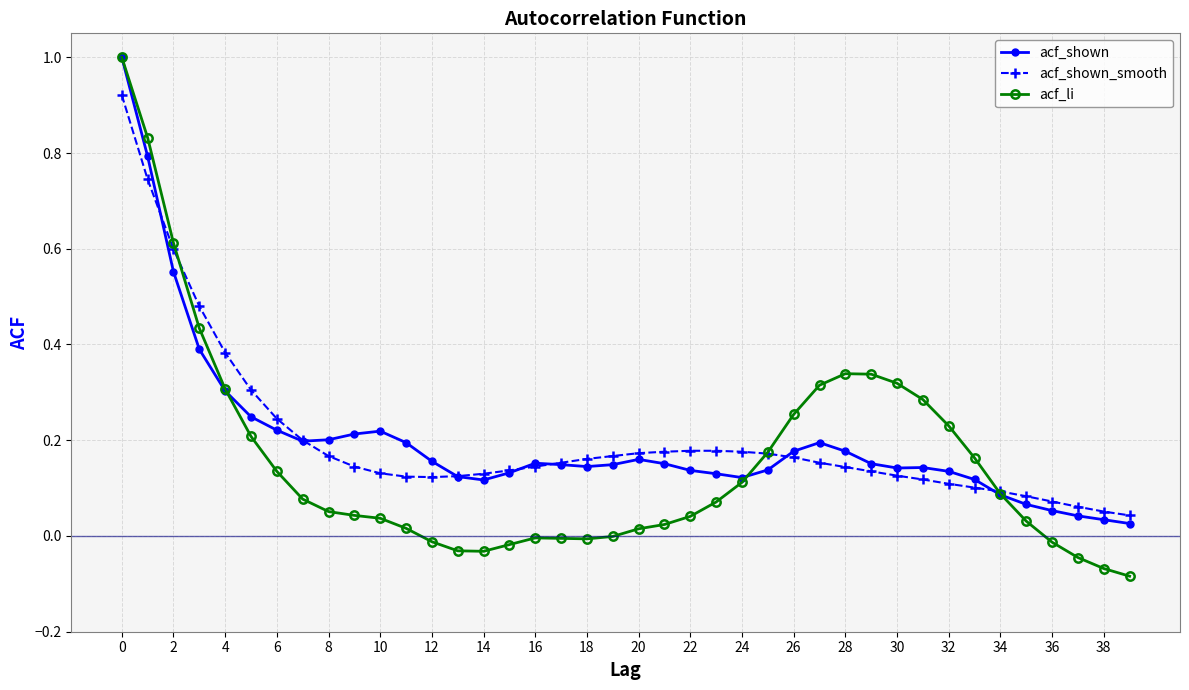

True or false: acf_shown has more than 2 interior local peaks.

True